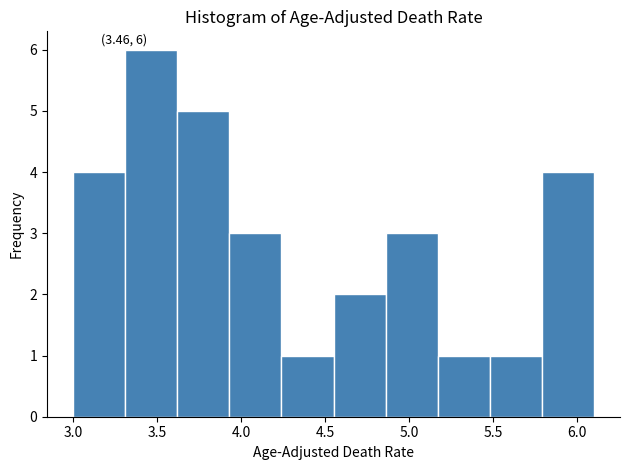

Which range on the x-axis has the tallest bar?

3.31 to 3.62